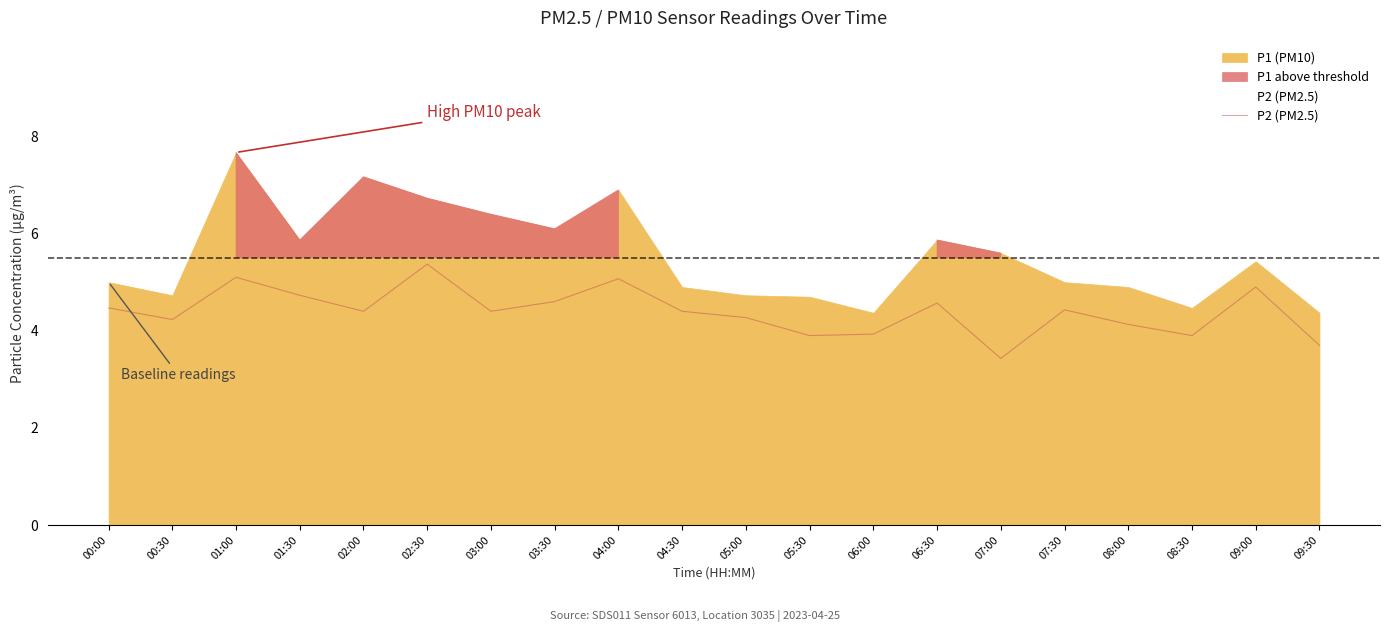

The value of P2 (PM2.5) at 06:00 is 6.5. True or false?

False